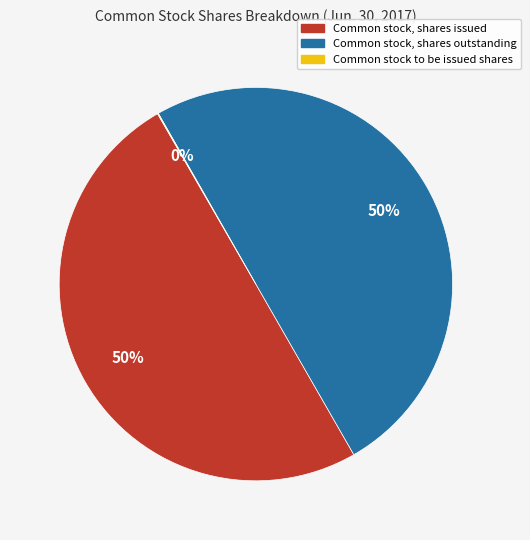

To the nearest percent, what percentage of the pie is Common stock, shares outstanding?

50%